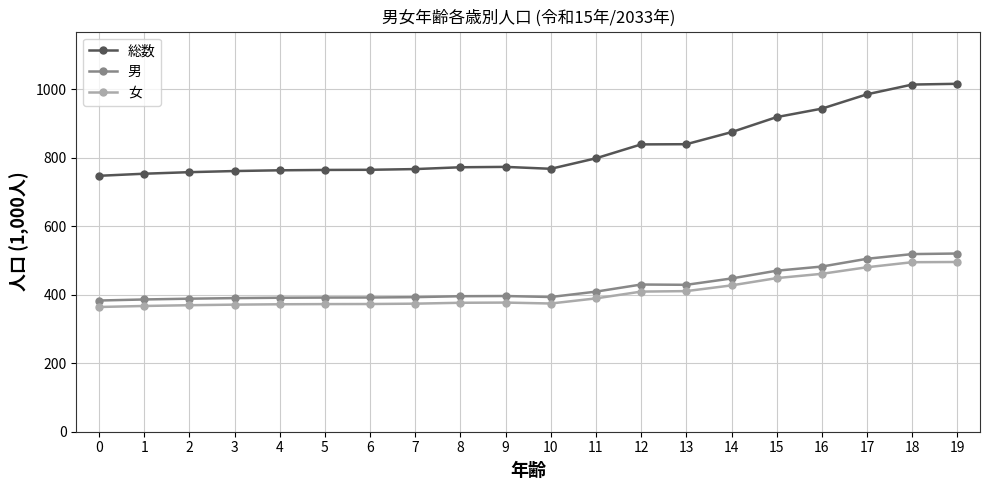

What is the difference between the highest and lowest values at 13?

429.3